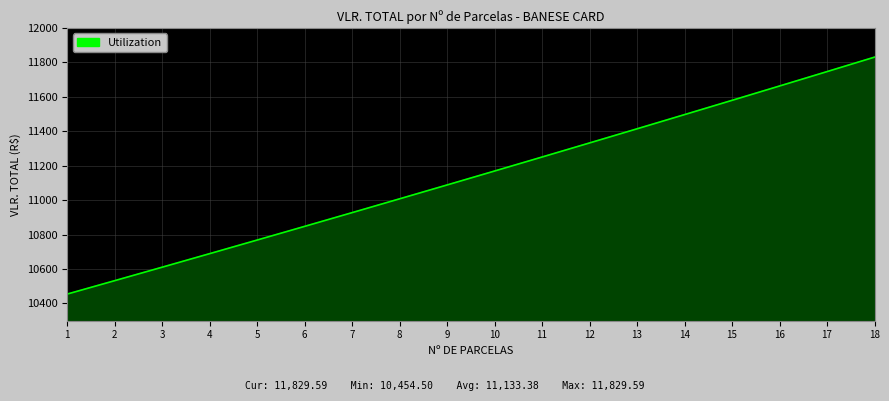

Is it true that the value at 14 is 11496.1?

True